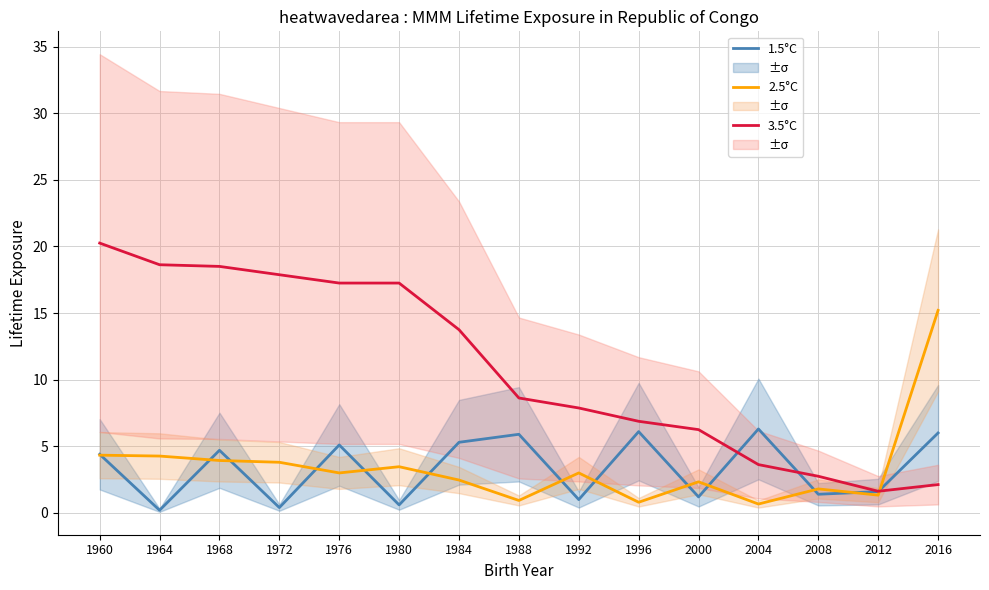

What is the sum of all 3.5°C values?

163.2